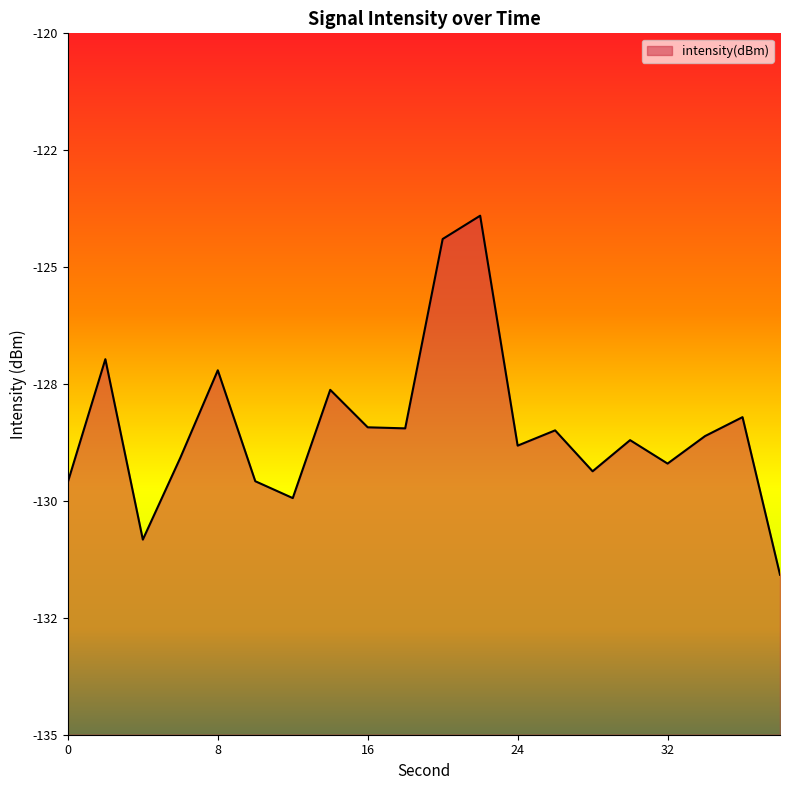

Does the chart display data point markers on the line(s)?

No